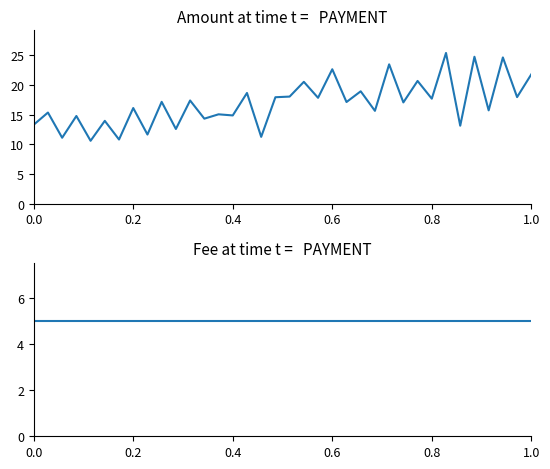

What are all the series names shown in the legend?

Amount, Fee